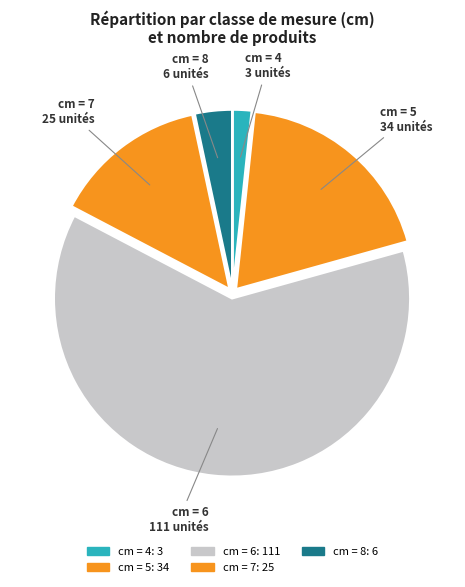

Which slice is the largest?

cm=6